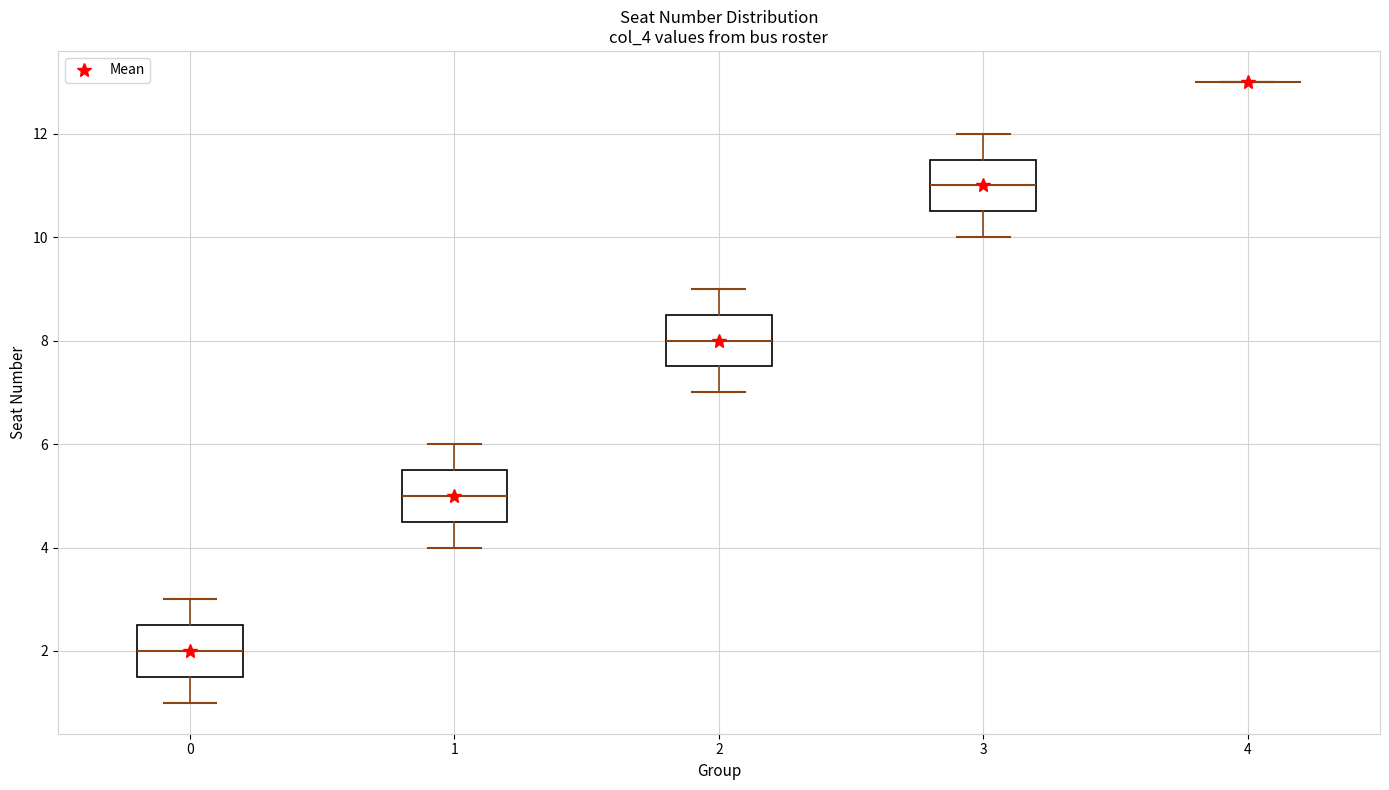

Reading left to right, transcribe this box plot: for each box, give where its median line is, the range the box spans, and where its two whiskers end, as read against the y-axis. The values are not printed on the chart, so give them approximately, as read against the axis.

0: median 2.0, box 1.6 to 2.6, whiskers 1.0 to 3.0
1: median 5.0, box 4.6 to 5.6, whiskers 4.0 to 6.0
2: median 8.0, box 7.6 to 8.6, whiskers 7.0 to 9.0
3: median 11.0, box 10.6 to 11.6, whiskers 10.0 to 12.0
4: box collapsed to a line at 13.0, whiskers 13.0 to 13.0